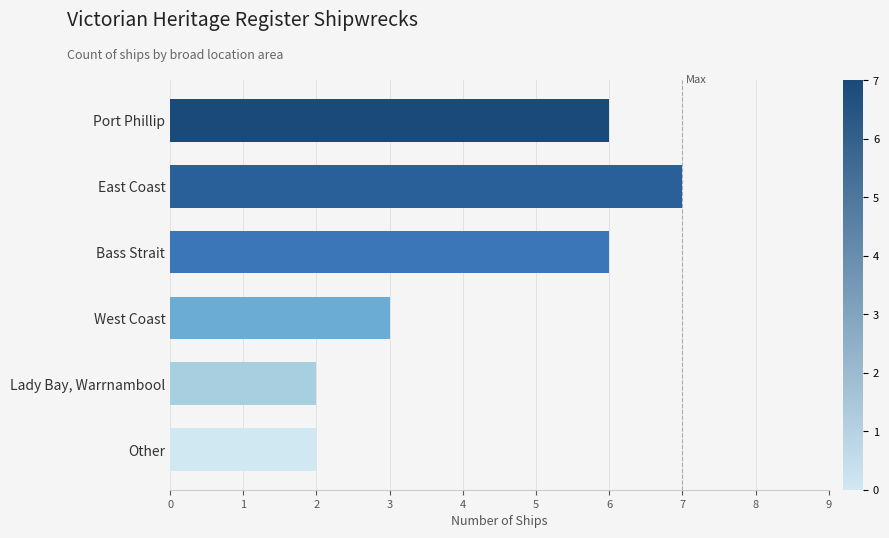

How many values are between 2 and 6?

5